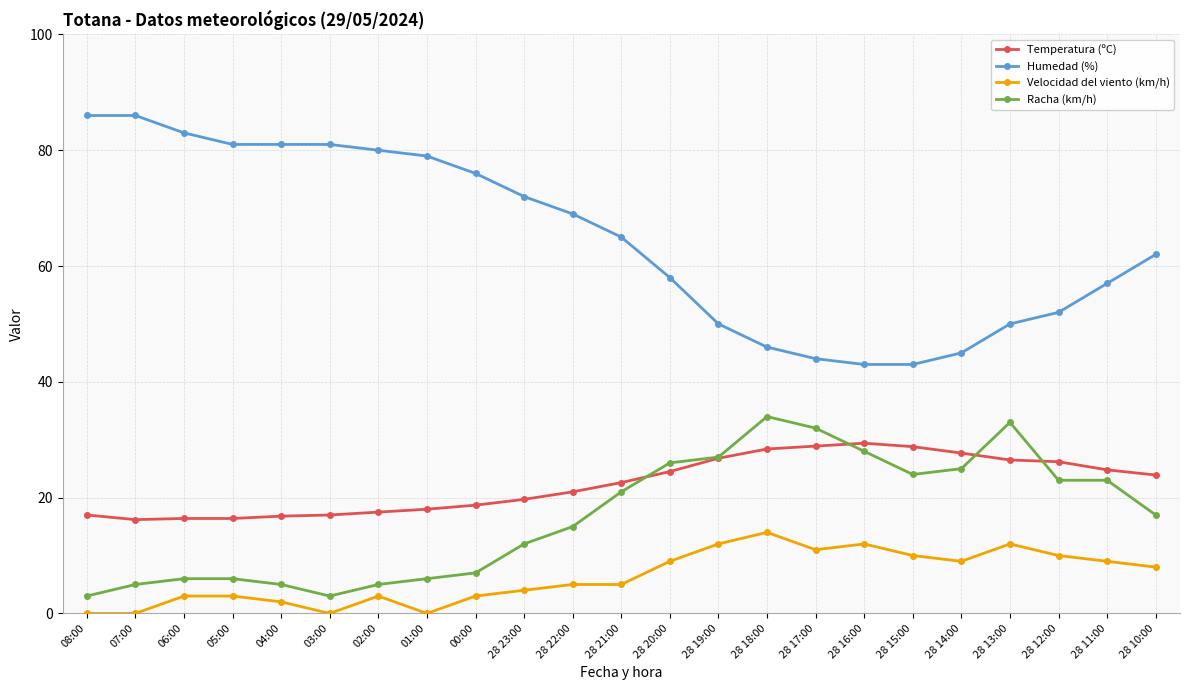

Count the number of data series in this chart.

4